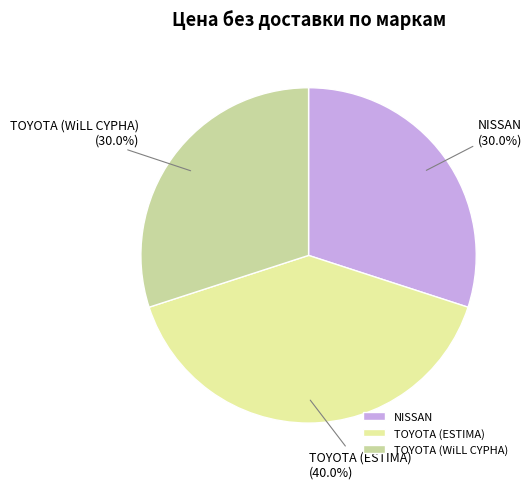

Is it true that TOYOTA (WiLL CYPHA) is 41% of the pie?

False